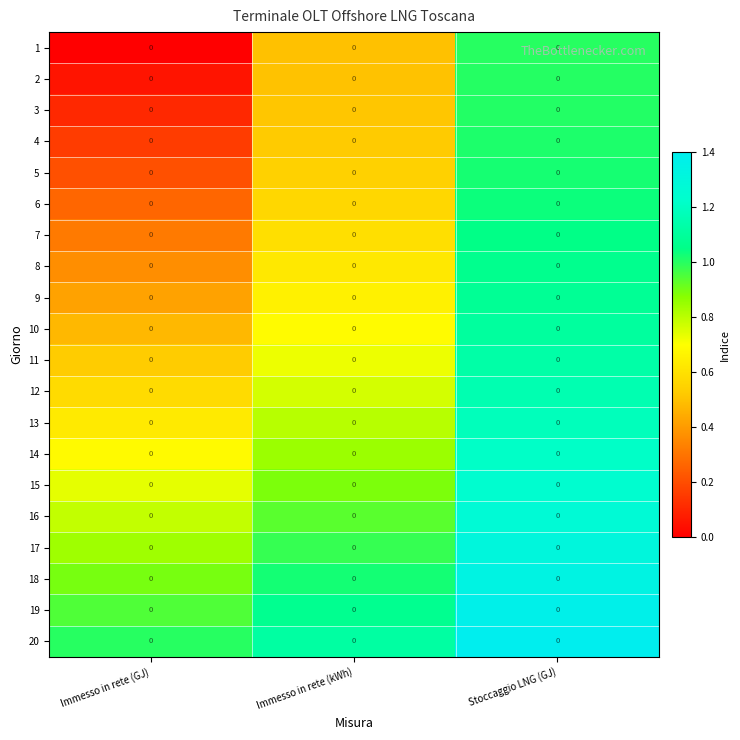

Is it true that 6 equals 1.8 at Stoccaggio LNG (GJ)?

False